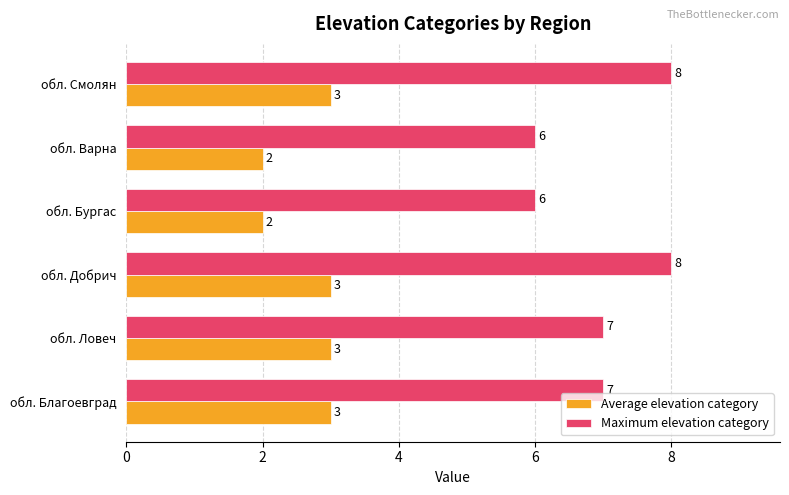

Between обл. Благоевград and обл. Добрич, which series saw the biggest shift?

Maximum elevation category